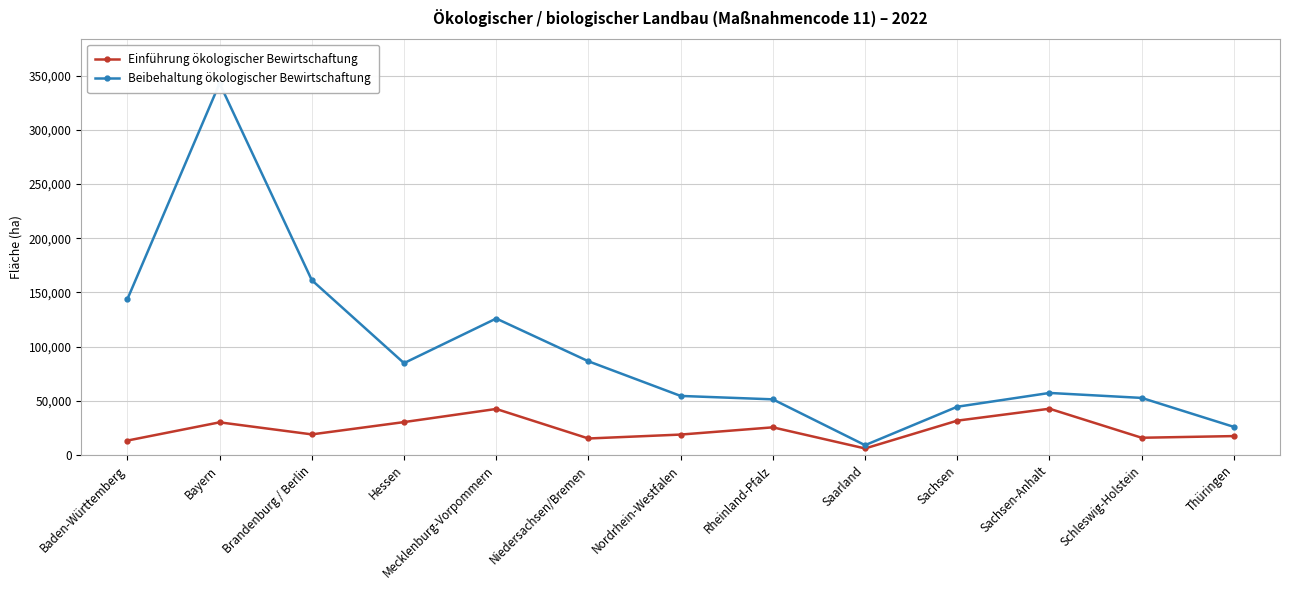

What are all the series names shown in the legend?

Einführung ökologischer Bewirtschaftung, Beibehaltung ökologischer Bewirtschaftung